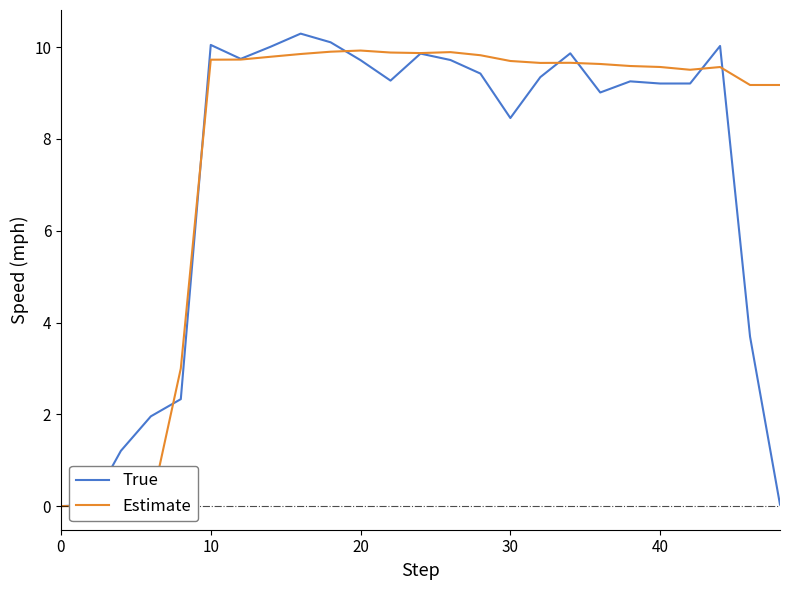

Which series has the largest total across all categories?

Estimate